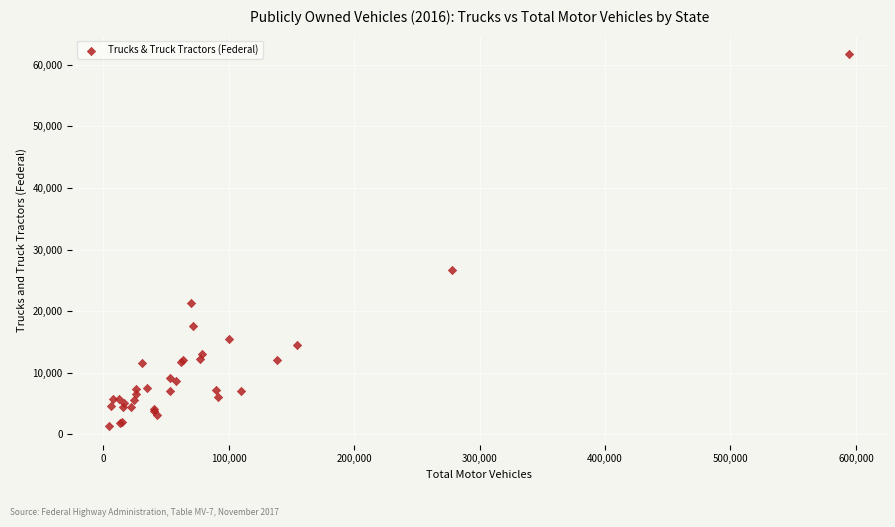

What Y value in the scatter plot is closest to 31517?

26715